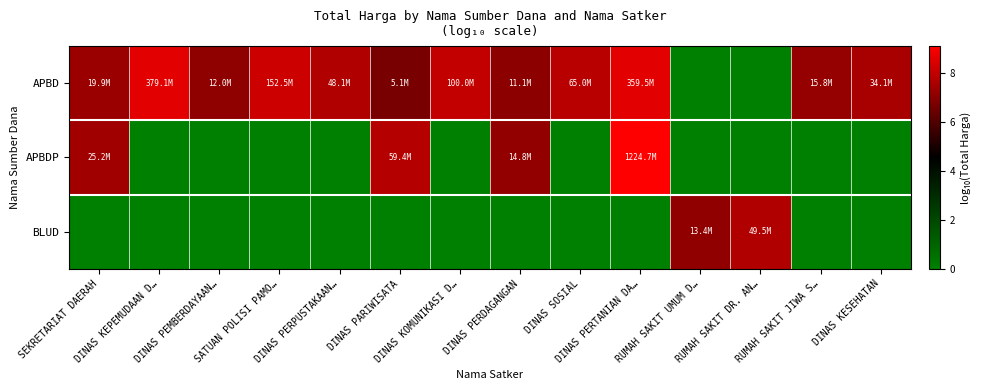

At which category does the chart reach its minimum across all series?

RUMAH SAKIT UMUM D…